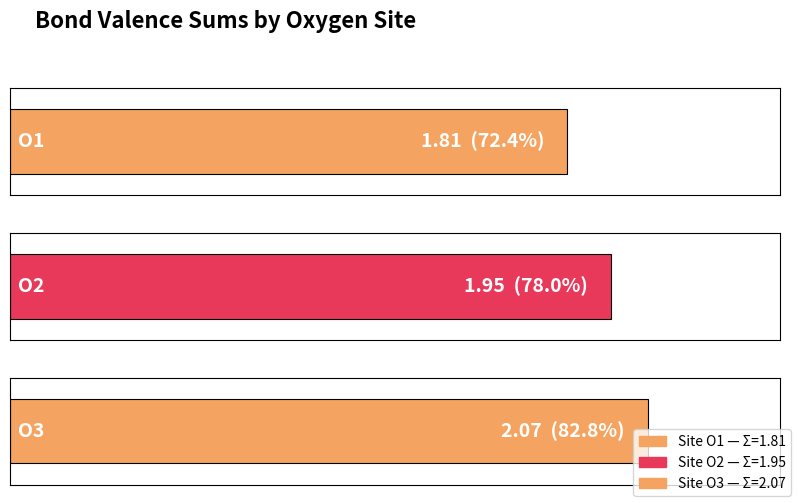

What is the difference between the values at O3 and O1?

0.3